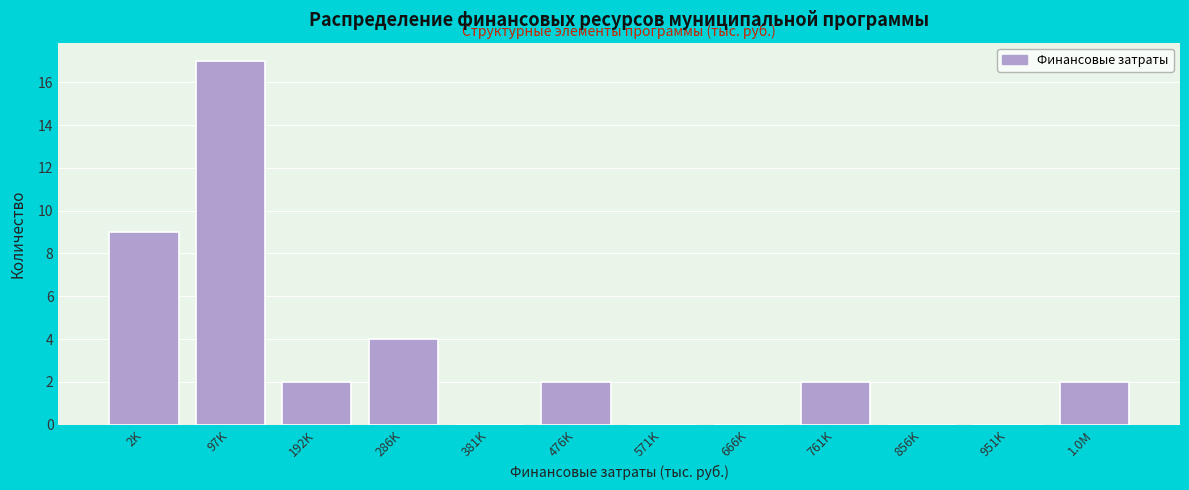

Reading right to left, what are all the values shown in this chart?

1.0M=2	951K=0	856K=0	761K=2	666K=0	571K=0	476K=2	381K=0	286K=4	192K=2	97K=17	2K=9